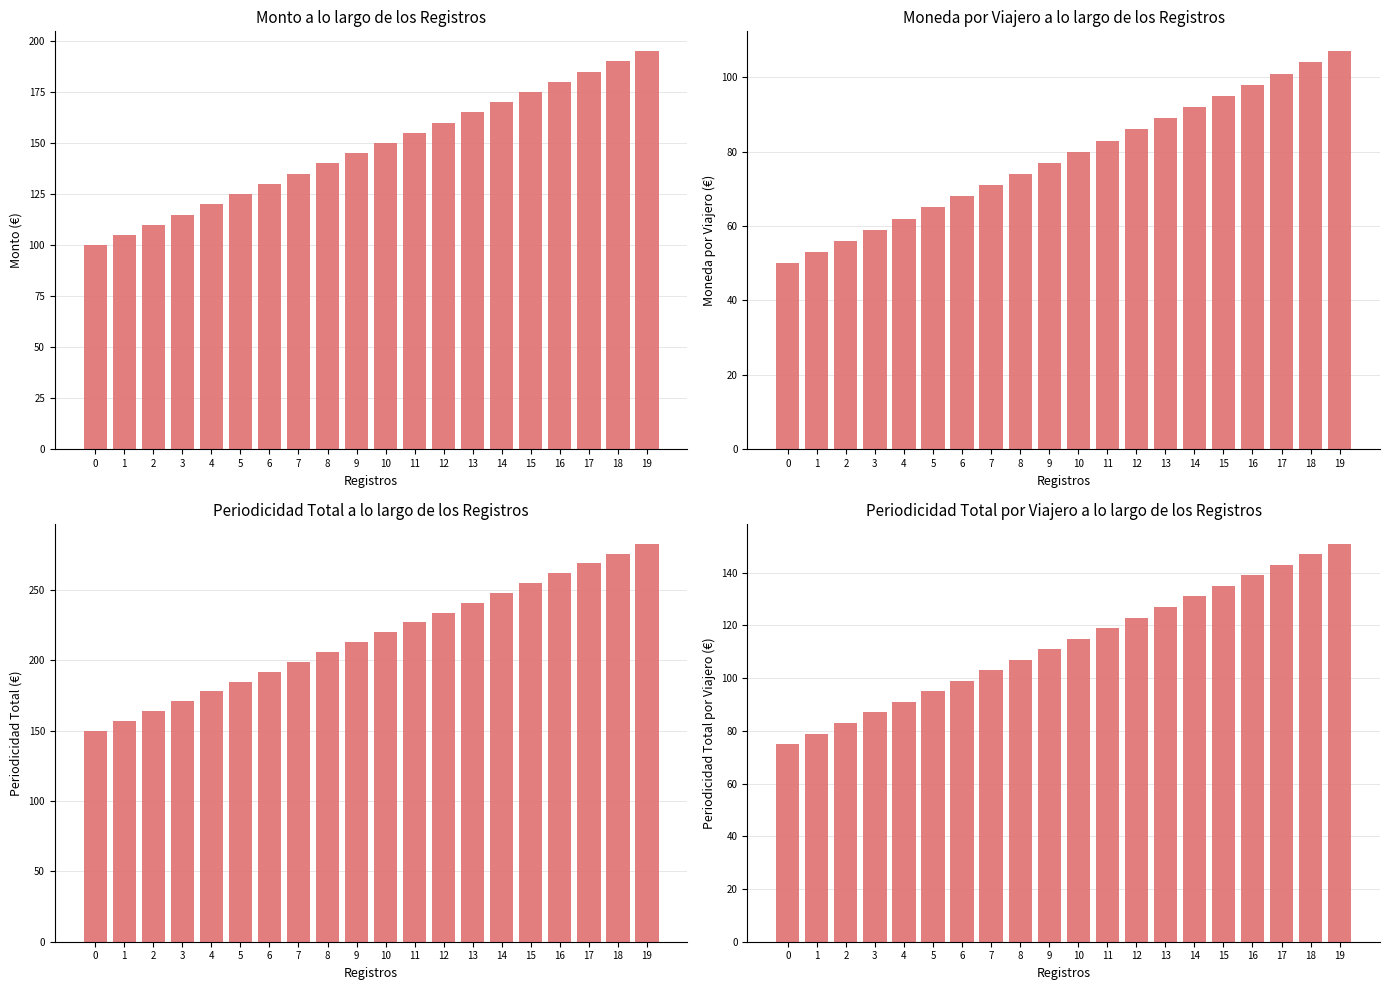

Which series has the largest total across all categories?

Periodicidad Total a lo largo de los Registros